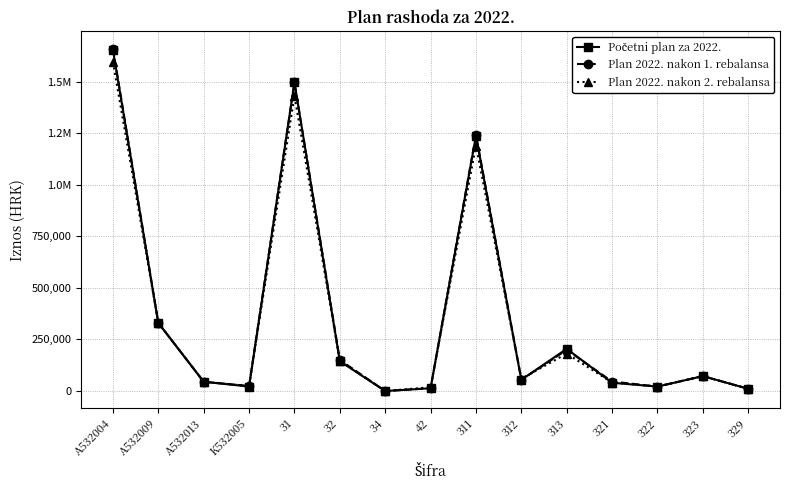

Does the chart have visible grid lines?

Yes